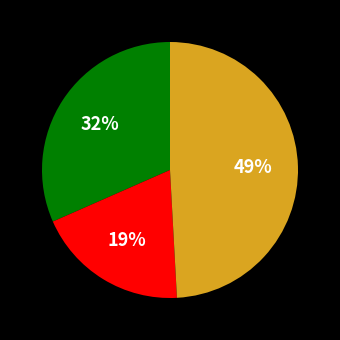

To the nearest percent, what is the difference between the largest and smallest slice percentages?

30%